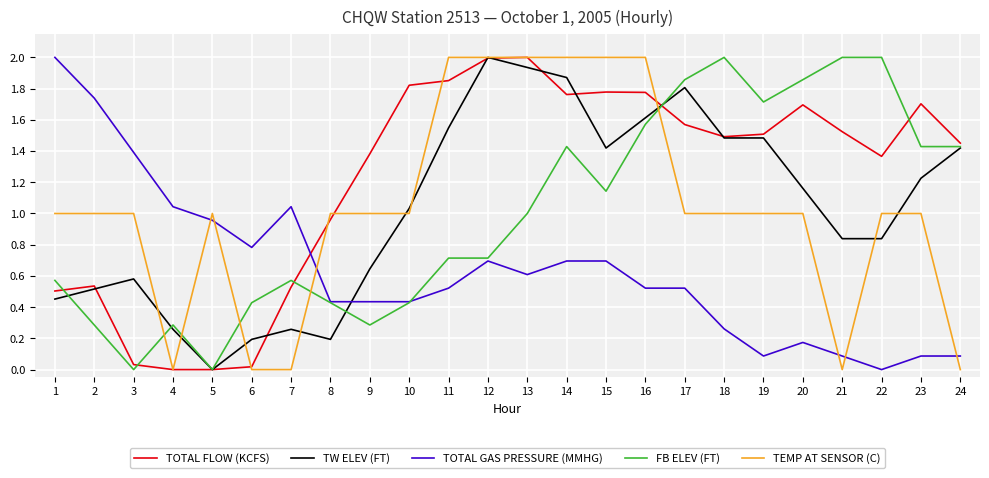

What are all the series names shown in the legend?

TOTAL FLOW (KCFS), TW ELEV (FT), TOTAL GAS PRESSURE (MMHG), FB ELEV (FT), TEMP AT SENSOR (C)